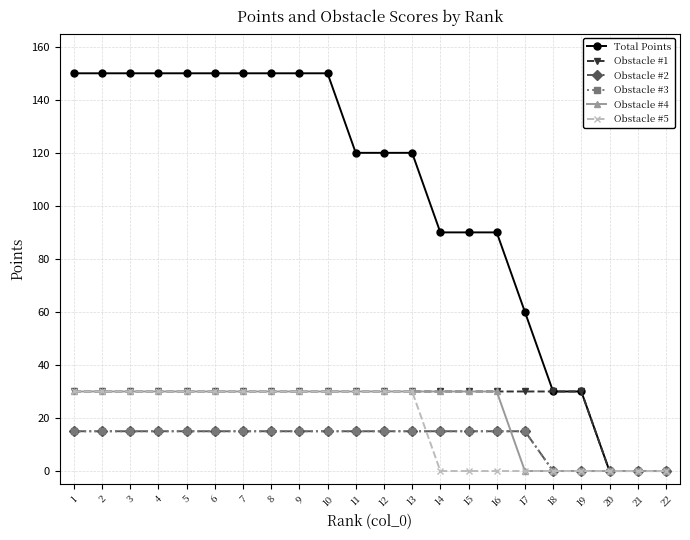

What is the sum of the Obstacle #2 values at 8 and 15?

30